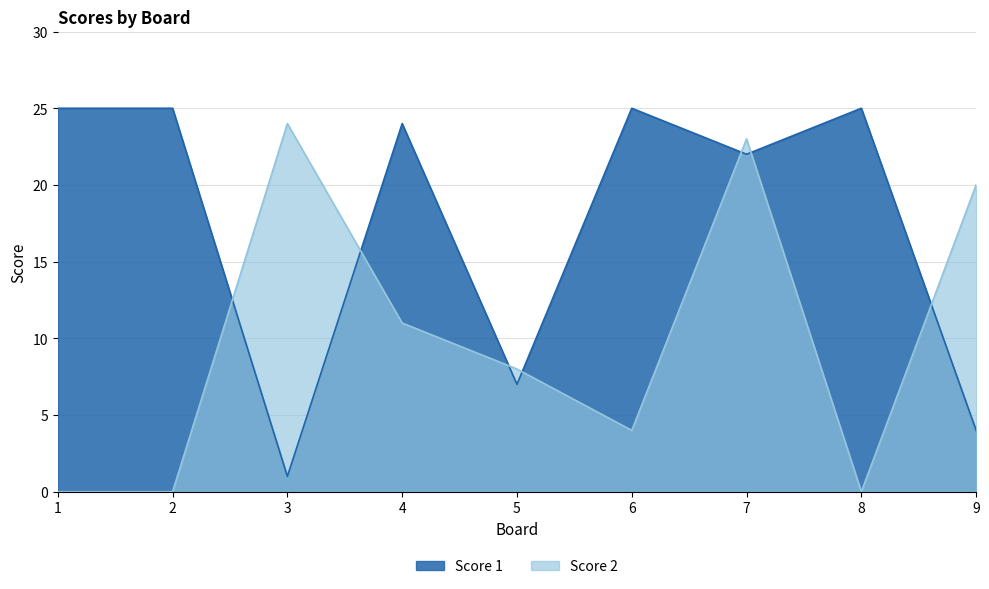

Between 5 and 8, which series saw the biggest shift?

Score 1